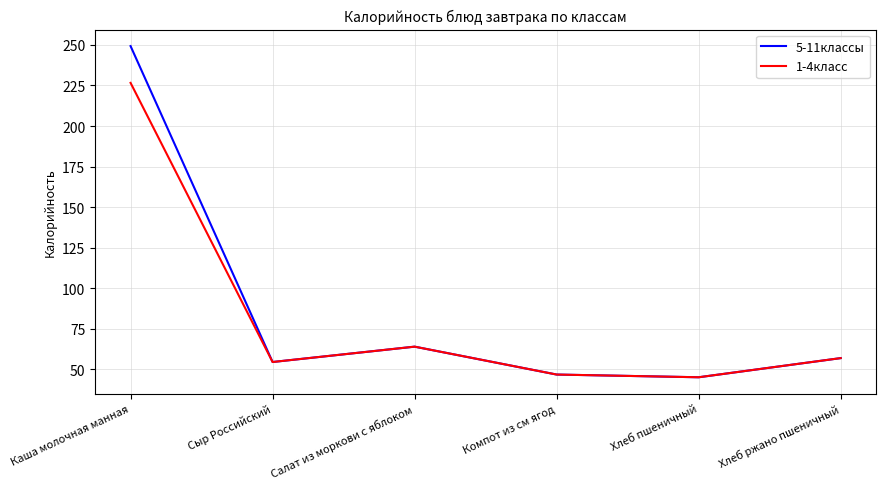

Reading left to right, list all the values displayed in this chart.

5-11классы: 249.3	54.6	64.1	46.9	45.2	57.0
1-4класс: 226.6	54.6	64.1	46.9	45.2	57.0